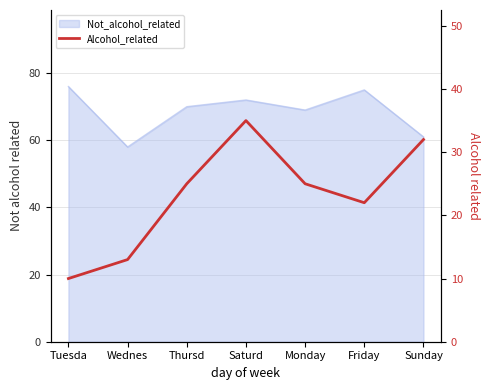

What is the sum of all values?

162